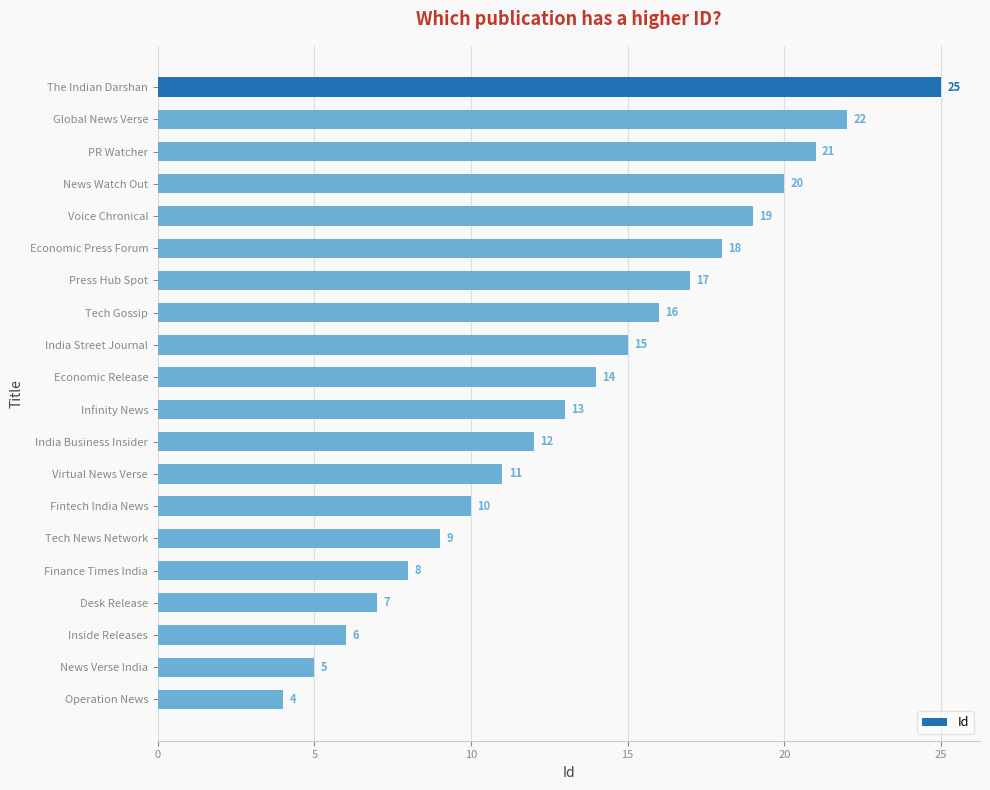

Reading bottom to top, list all the values displayed in this chart.

Operation News=4	News Verse India=5	Inside Releases=6	Desk Release=7	Finance Times India=8	Tech News Network=9	Fintech India News=10	Virtual News Verse=11	India Business Insider=12	Infinity News=13	Economic Release=14	India Street Journal=15	Tech Gossip=16	Press Hub Spot=17	Economic Press Forum=18	Voice Chronical=19	News Watch Out=20	PR Watcher=21	Global News Verse=22	The Indian Darshan=25